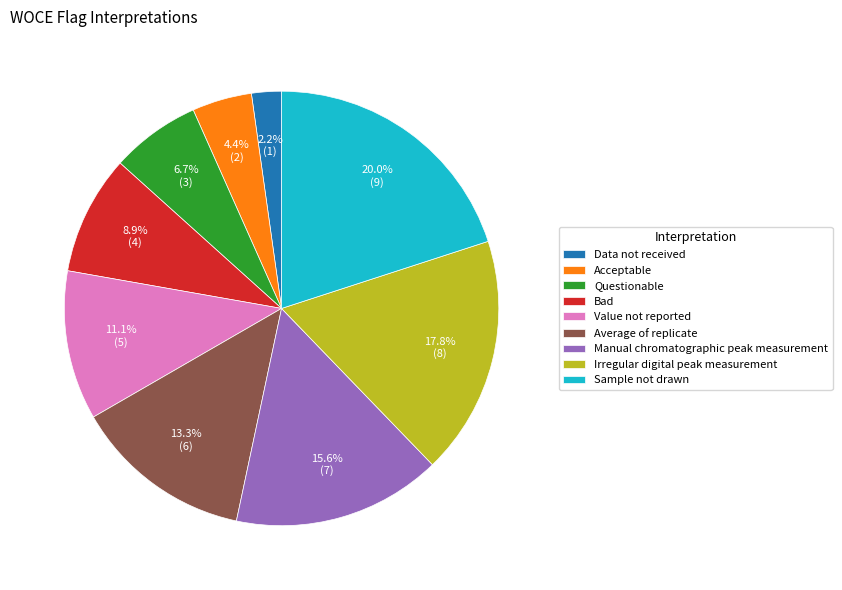

What is the total percentage of Data not received and Questionable?

8.9%